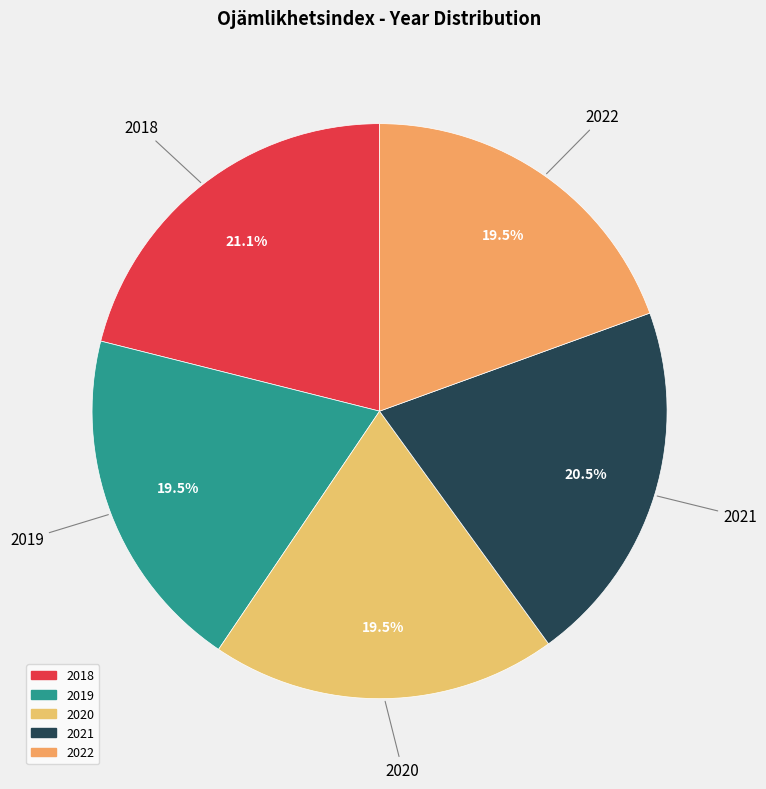

To the nearest percent, what is the difference between the largest and smallest slice percentages?

2%